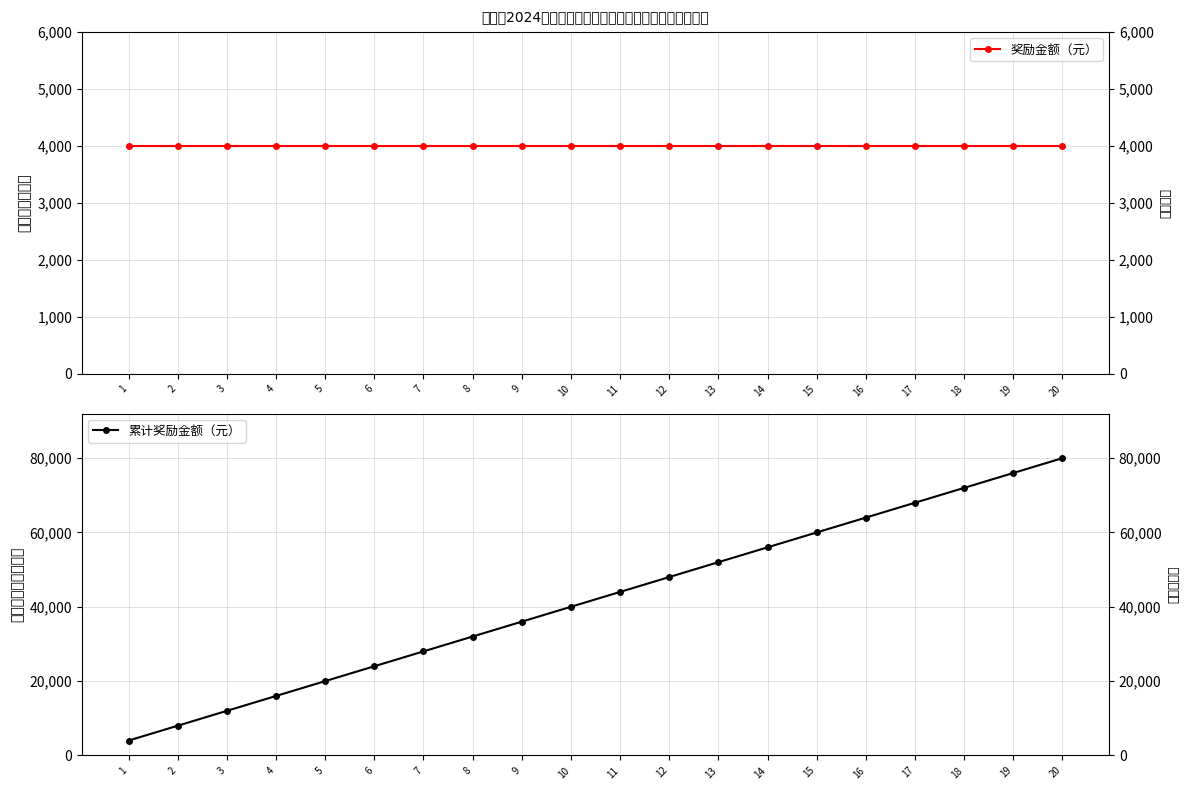

What is the difference between the maximum and minimum values in the 累计奖励金额（元） series?

76000